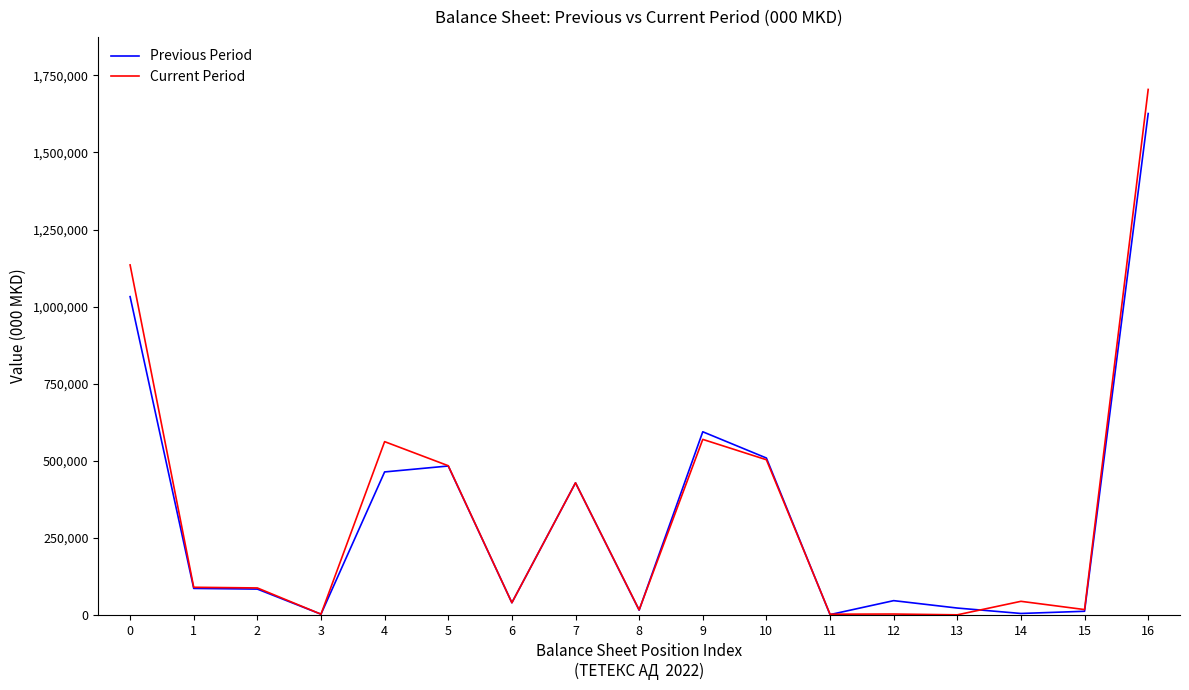

Rank the series by their maximum value, from highest to lowest.

Current Period, Previous Period